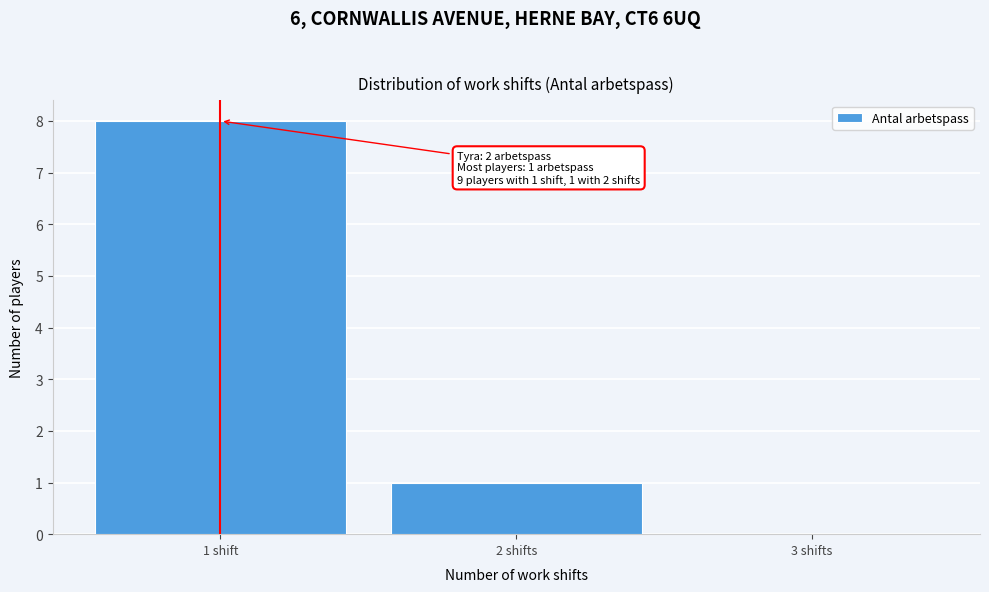

Reading right to left, transcribe all the data shown in this chart.

3 shifts=0	2 shifts=1	1 shift=8